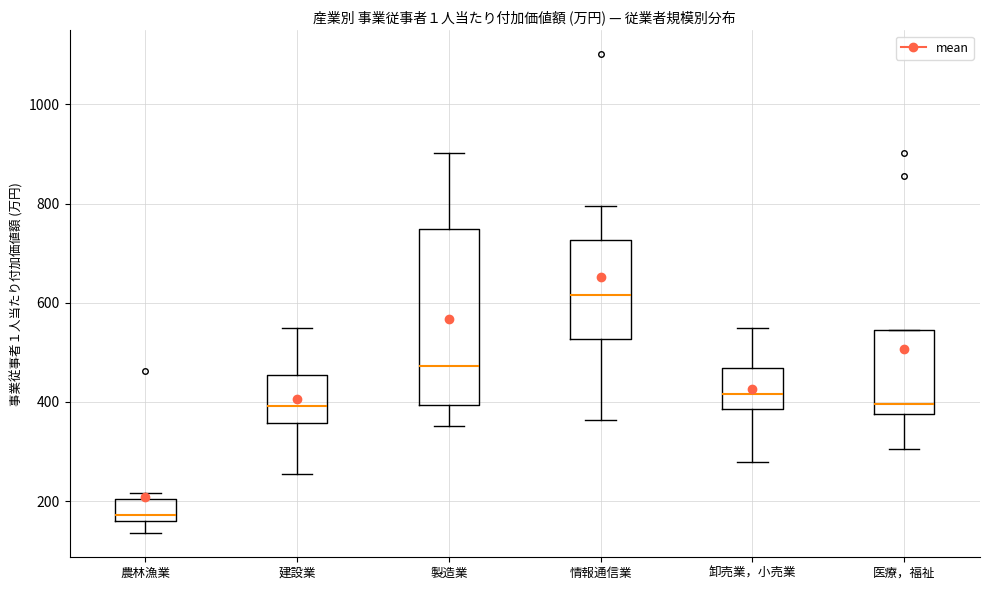

Where does the lower whisker of the box for 建設業 end on the y-axis? The values are not printed on the chart, so give them approximately, as read against the axis.

260